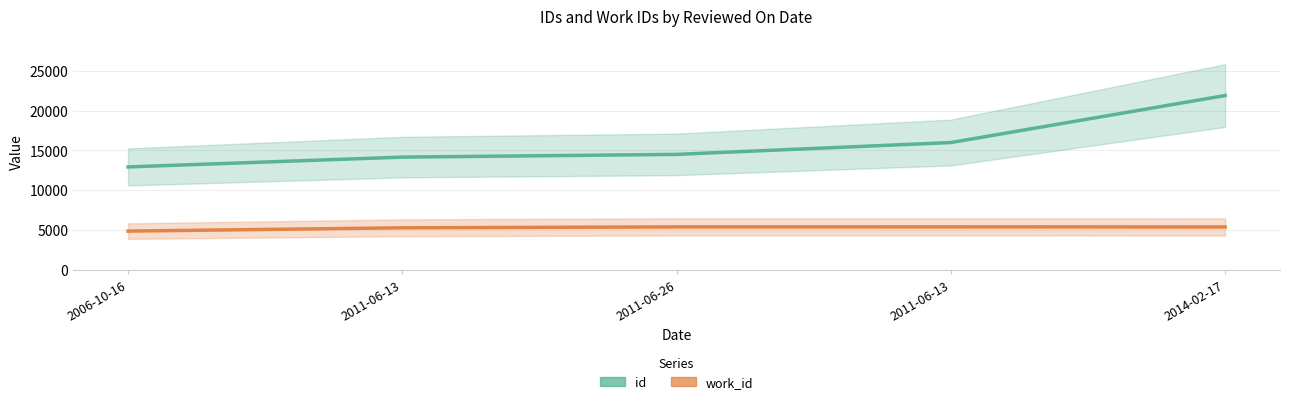

Which series has the widest spread of values?

id